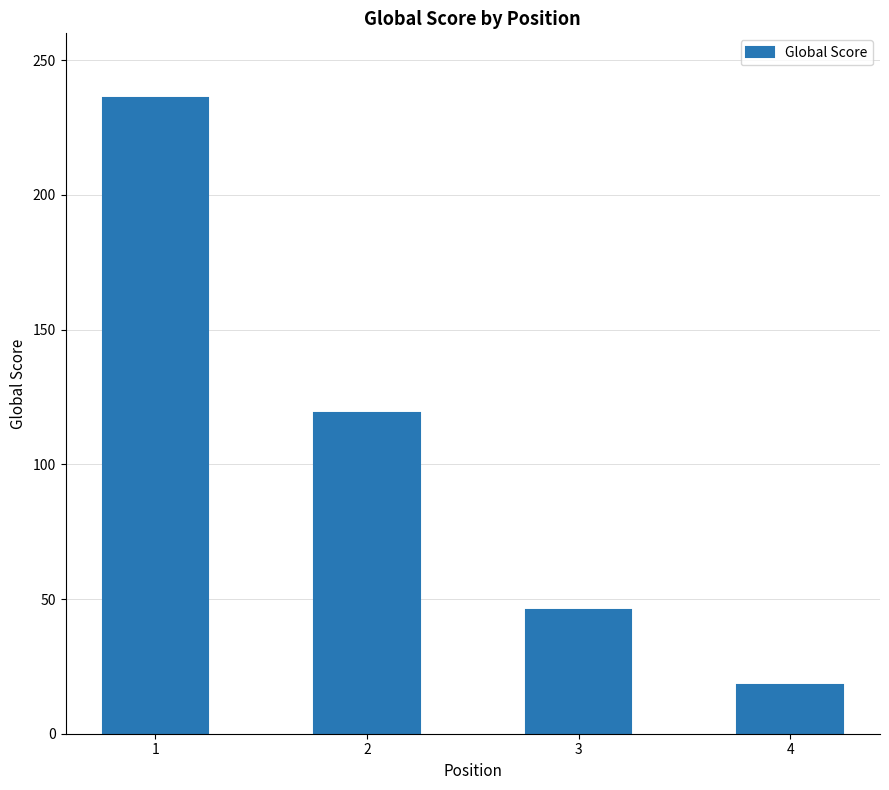

What is the value of the 2nd bar from the left?

119